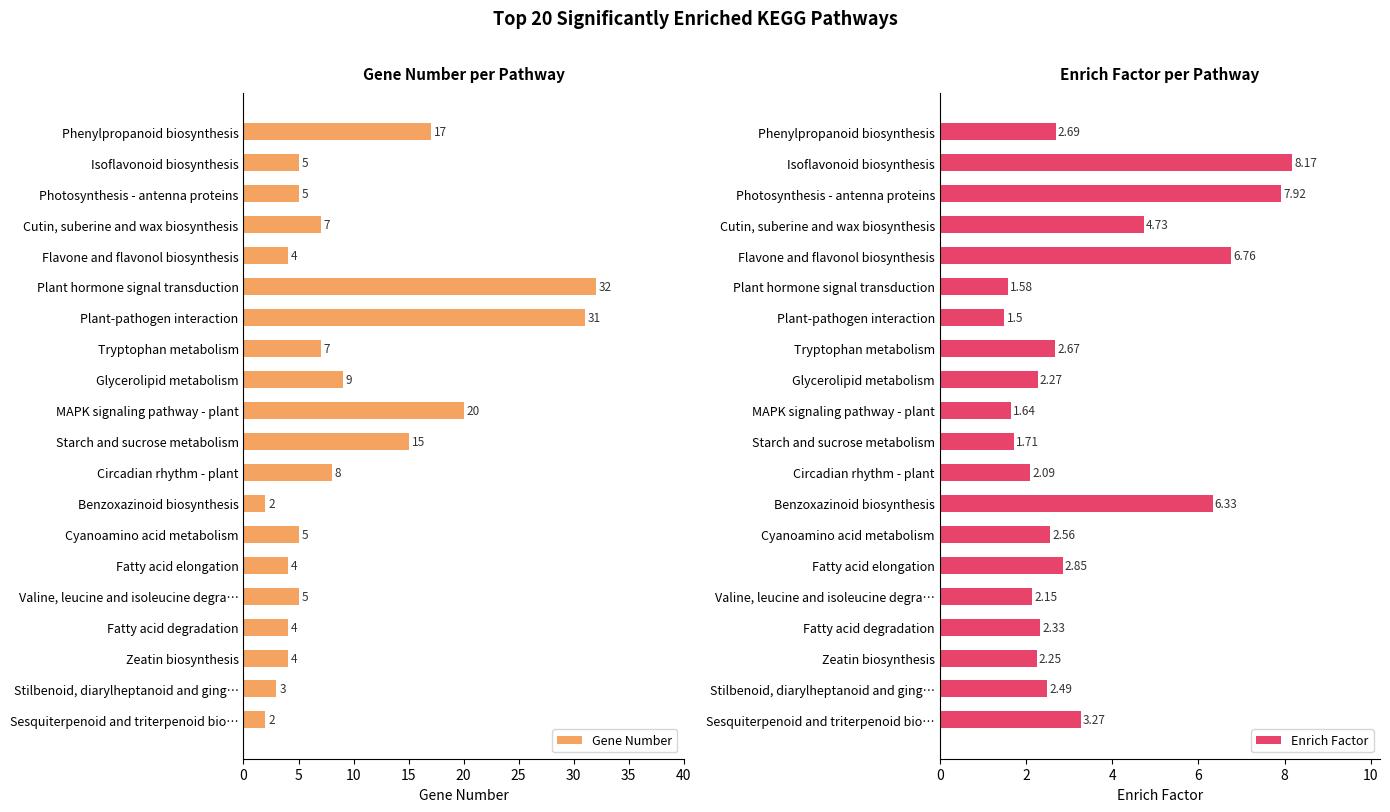

Which series has the largest range (max minus min)?

Gene Number